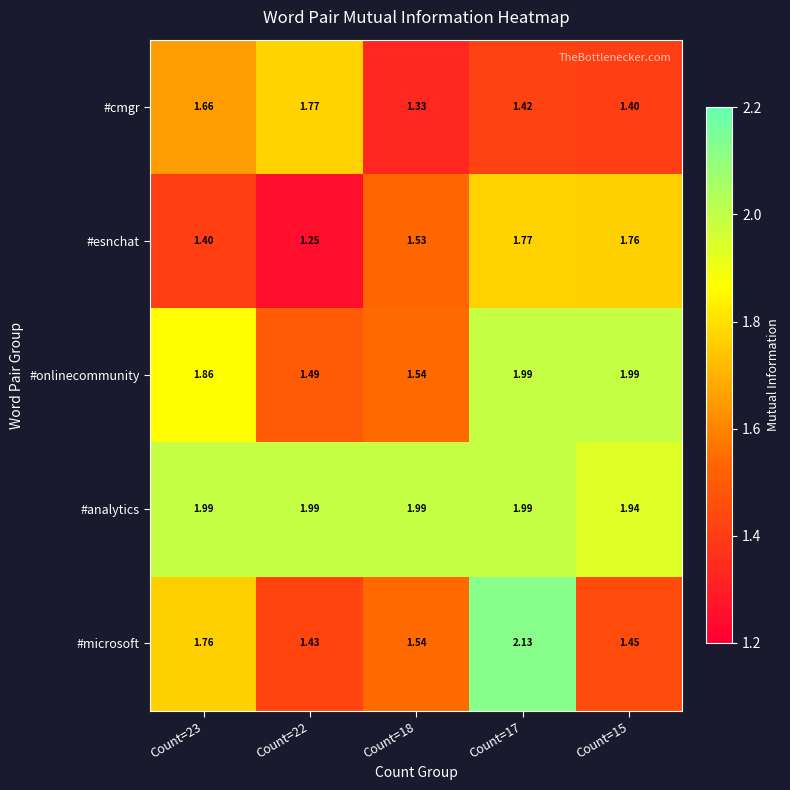

Which series has the largest total across all categories?

#analytics